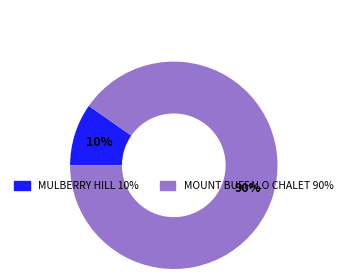

What is the smallest slice in the pie chart?

MULBERRY HILL